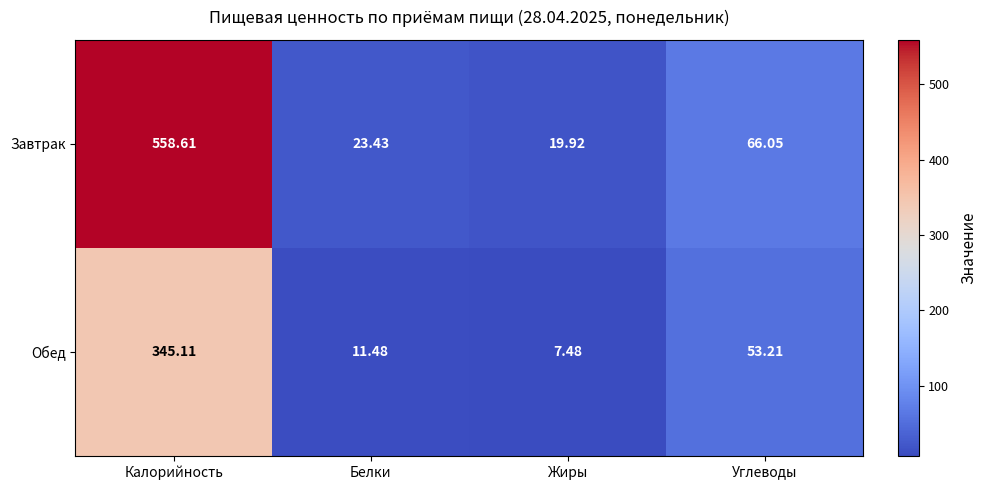

Rank the categories by Обед value from lowest to highest.

Жиры, Белки, Углеводы, Калорийность